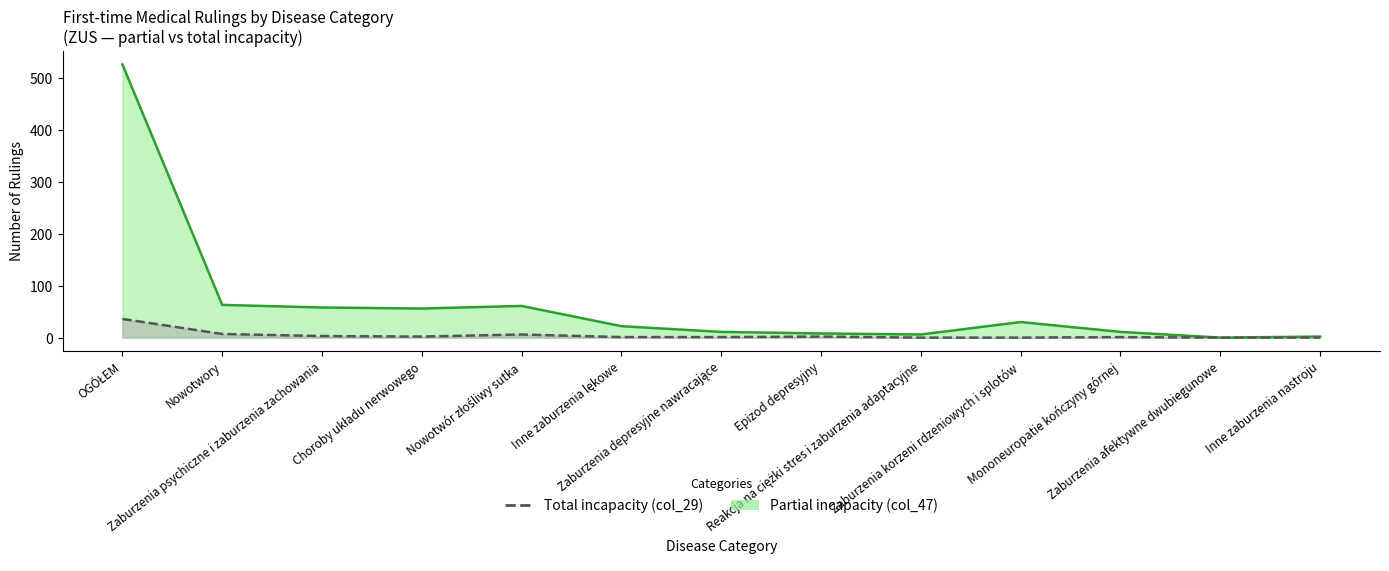

True or false: Total incapacity (col_29) and Partial incapacity (col_47) intersect in this chart.

False